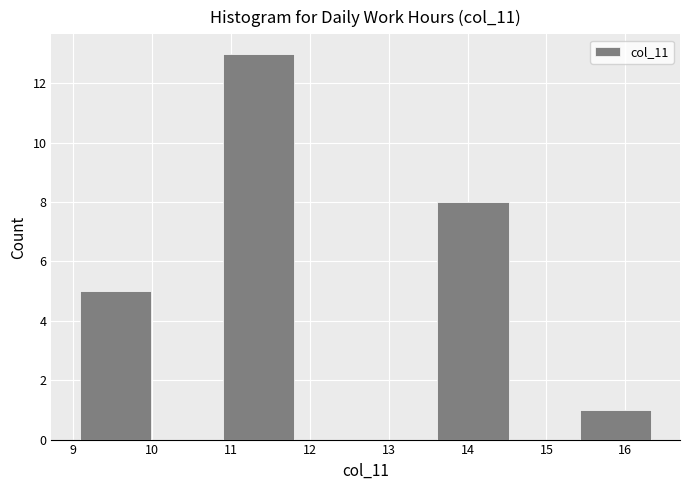

Reading left to right, transcribe this chart: for each bar, give the range it covers on the x-axis and its height. Neither the bar edges nor the heights are printed on the chart, so give them approximately, as read against the axes.

9.1 to 10.0: 5
10.0 to 10.9: 0
10.9 to 11.8: 13
11.8 to 12.7: 0
12.7 to 13.6: 0
13.6 to 14.5: 8
14.5 to 15.4: 0
15.4 to 16.3: 1